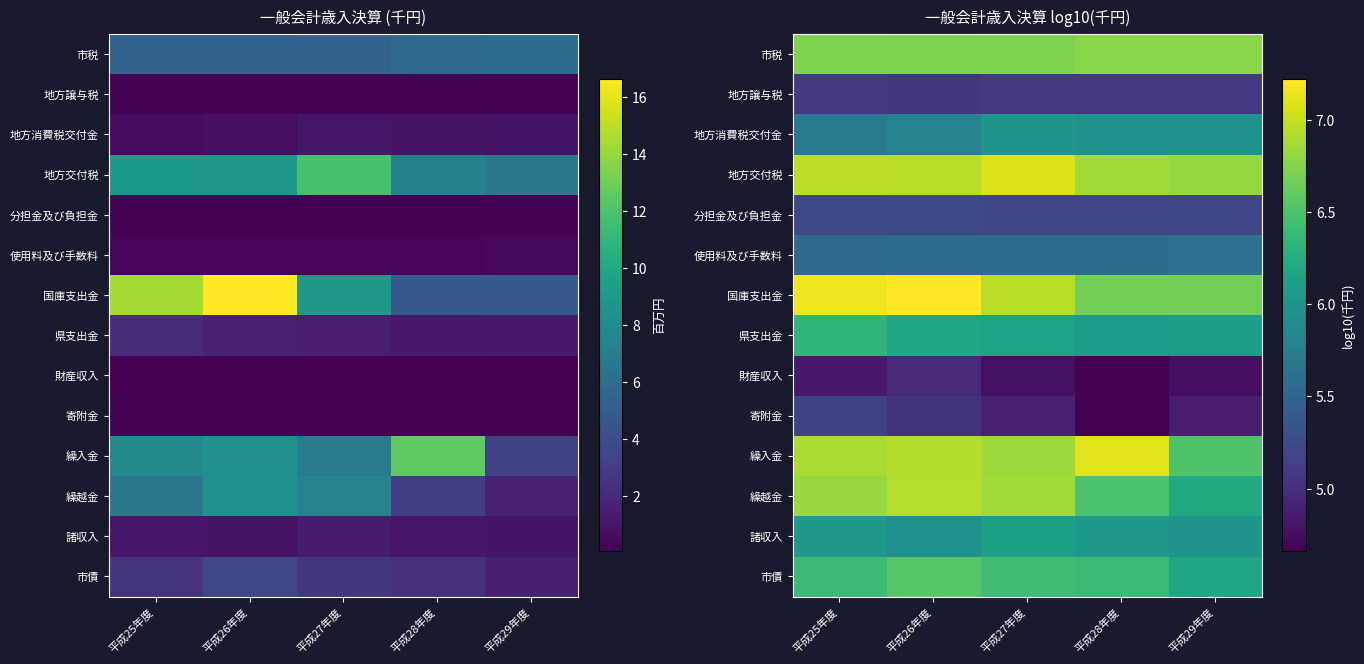

At 平成29年度, list the series in order from smallest to largest.

財産収入, 寄附金, 地方譲与税, 分担金及び負担金, 使用料及び手数料, 地方消費税交付金, 諸収入, 県支出金, 市債, 繰越金, 繰入金, 国庫支出金, 市税, 地方交付税